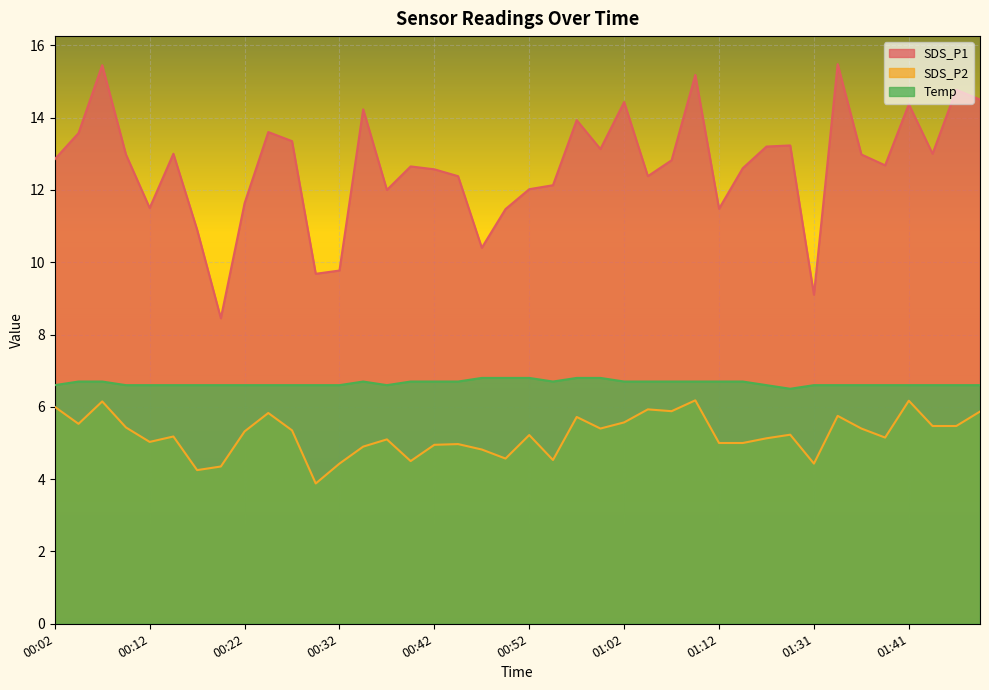

What is the total value across all series at 00:42?

24.2